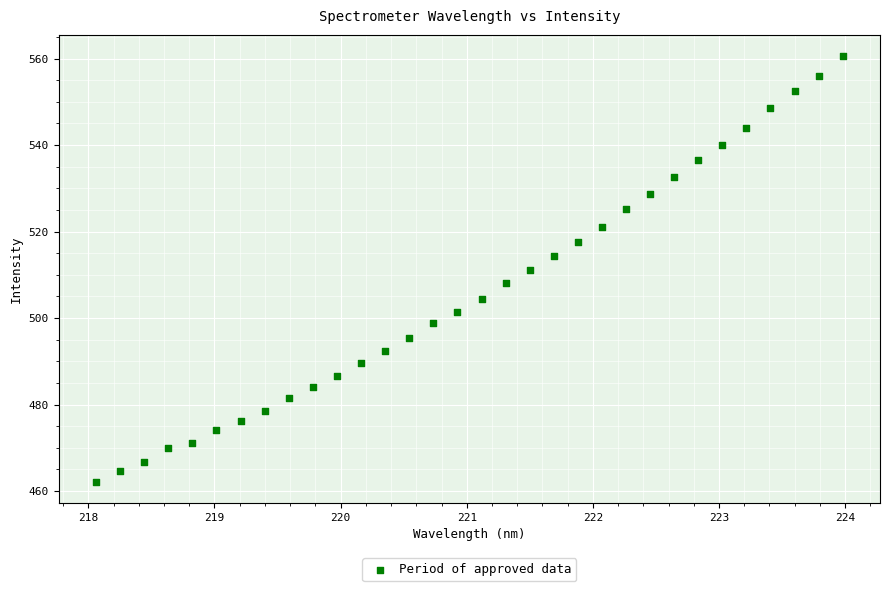

What is the range of Y values (max minus min)?

98.4